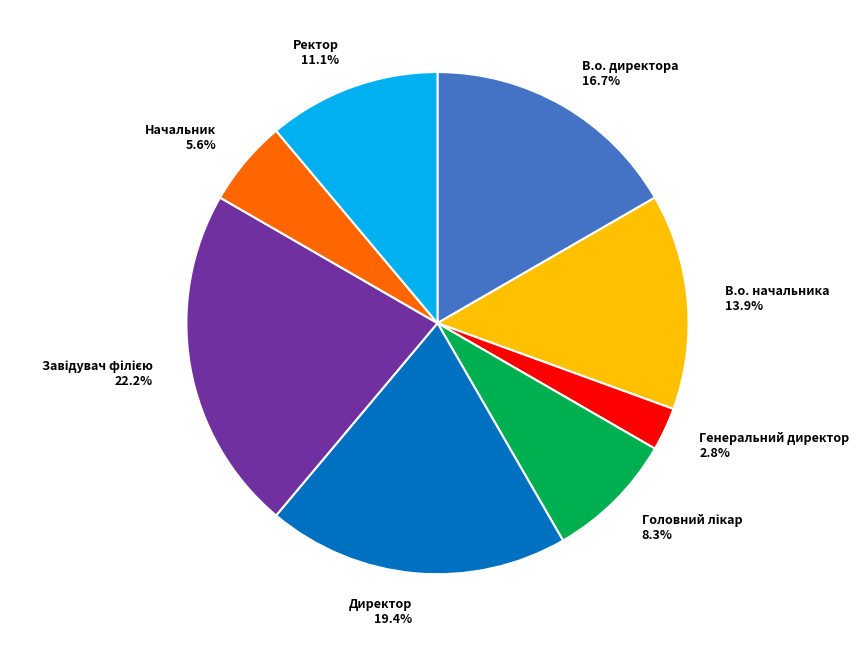

Which category has the smallest portion of the pie?

Генеральний директор